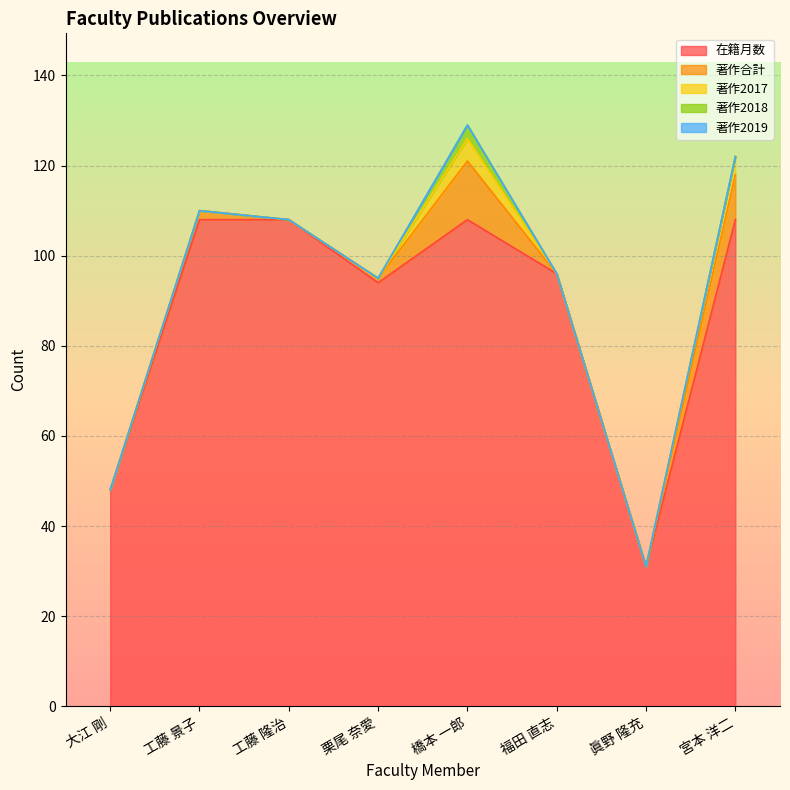

At which label does 在籍月数 reach its minimum?

眞野 隆充